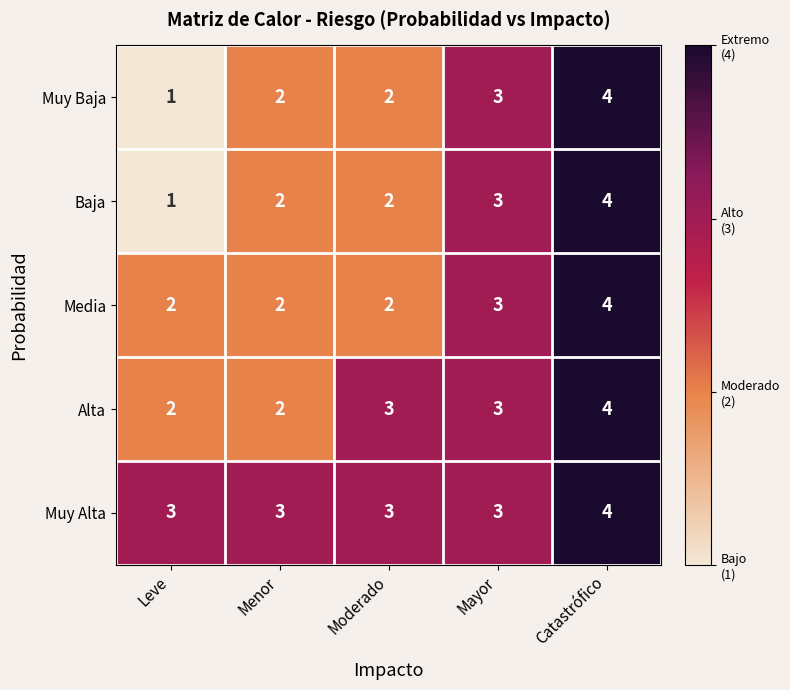

Which category has the lowest value across all series?

Leve